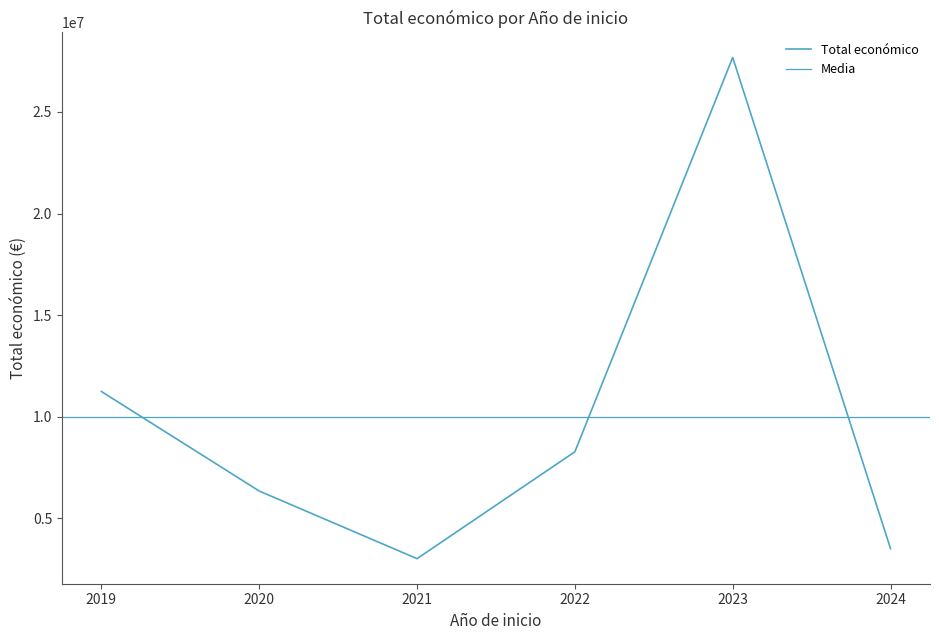

Where is the first local maximum?

2023